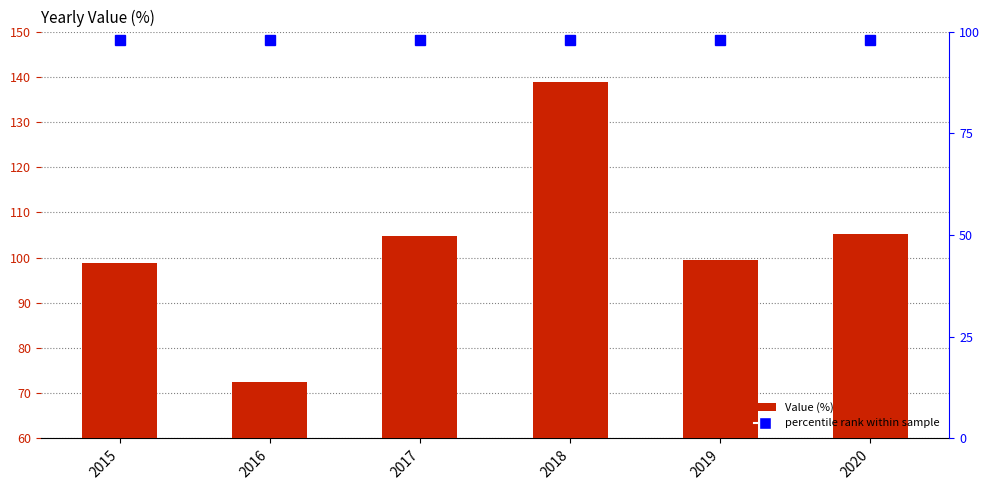

How many categories are shown in the chart?

6